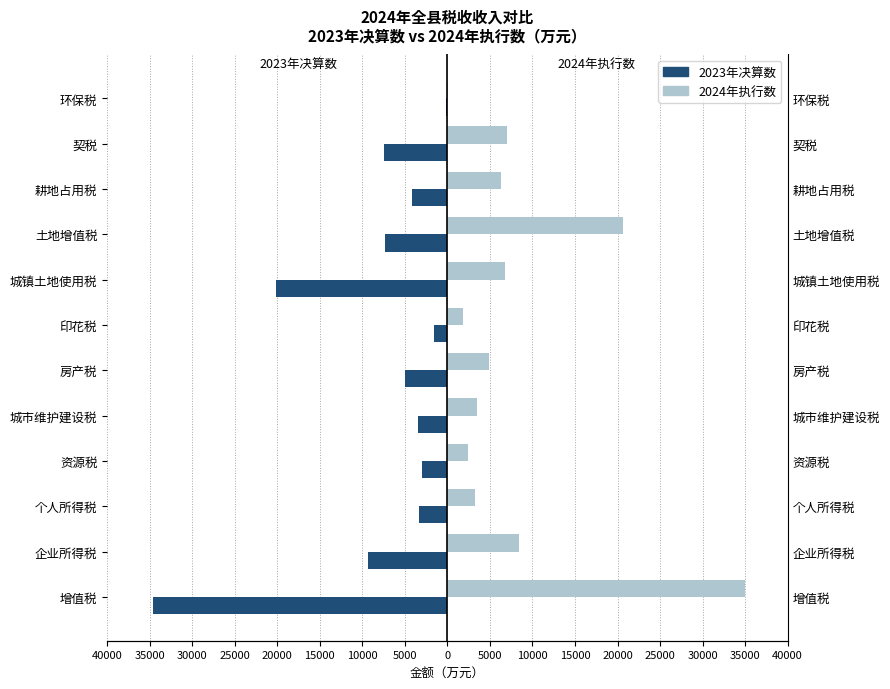

How many data points in 2024年执行数 are less than 6325?

6